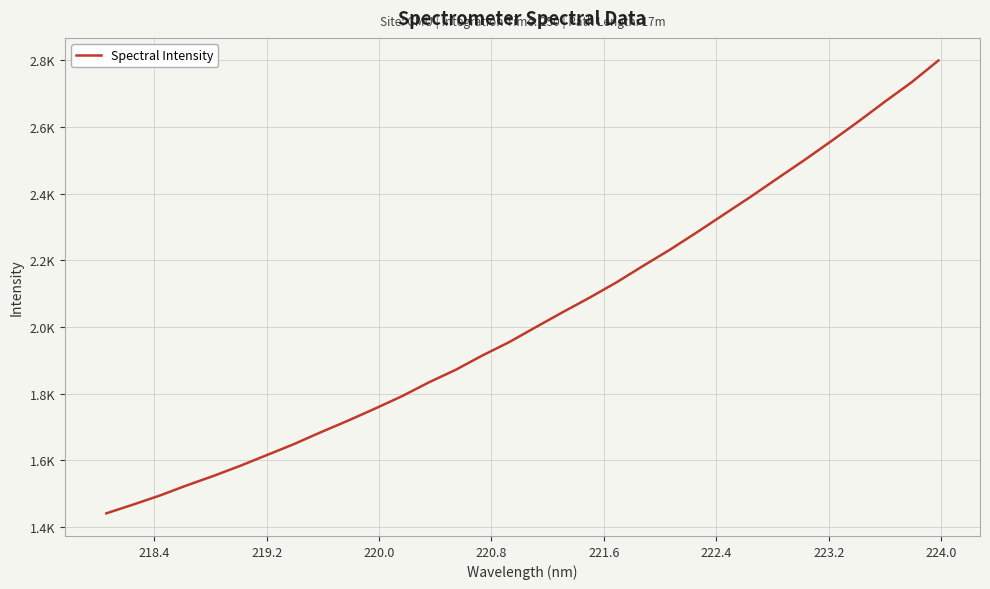

Is this an area chart (filled region under the line)?

No